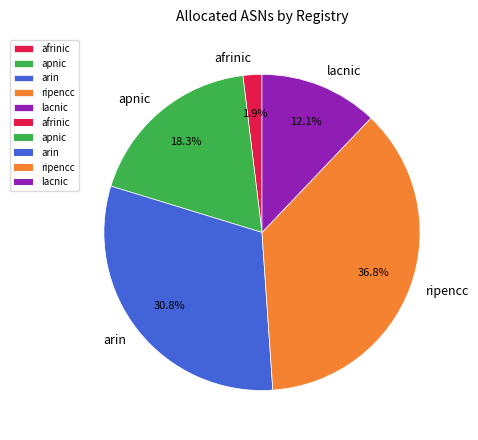

Is there any slice that represents more than half of the pie?

No